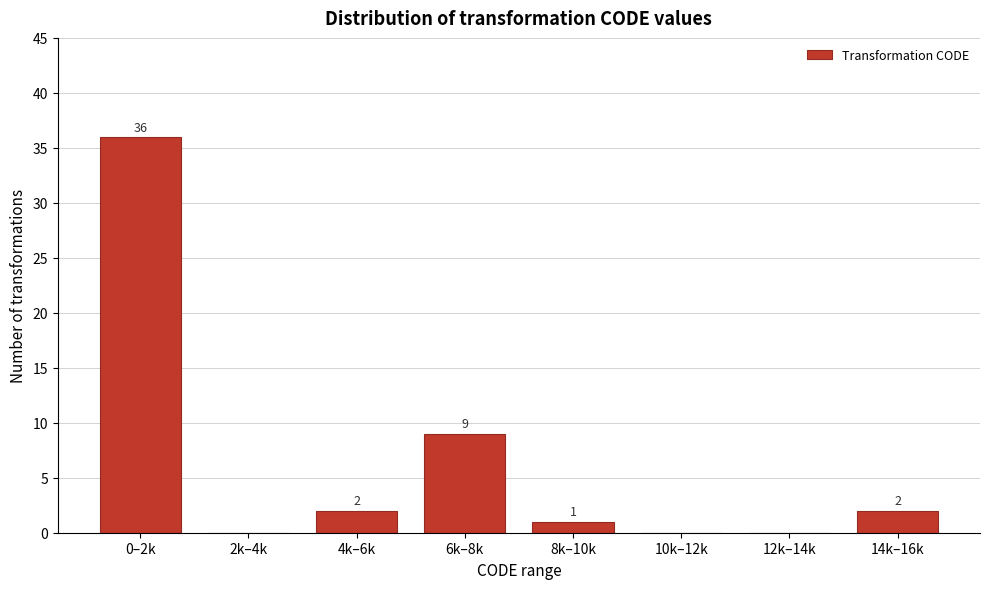

Reading right to left, transcribe all the data shown in this chart.

14k–16k=2	12k–14k=0	10k–12k=0	8k–10k=1	6k–8k=9	4k–6k=2	2k–4k=0	0–2k=36